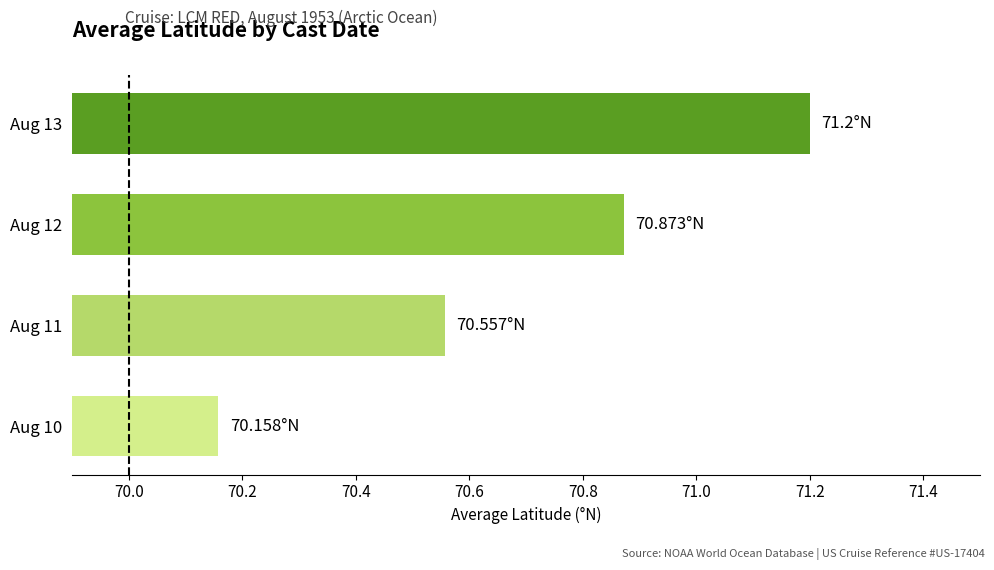

Rank the categories by value from highest to lowest.

Aug 13, Aug 12, Aug 11, Aug 10